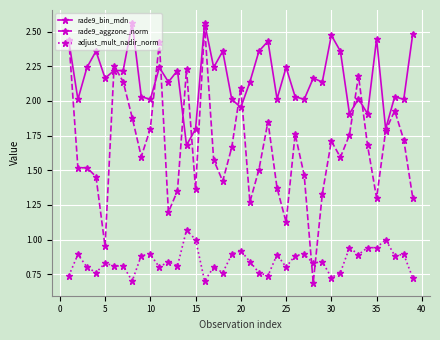

What are all the series names shown in the legend?

rade9_bin_mdn, rade9_aggzone_norm, adjust_mult_nadir_norm